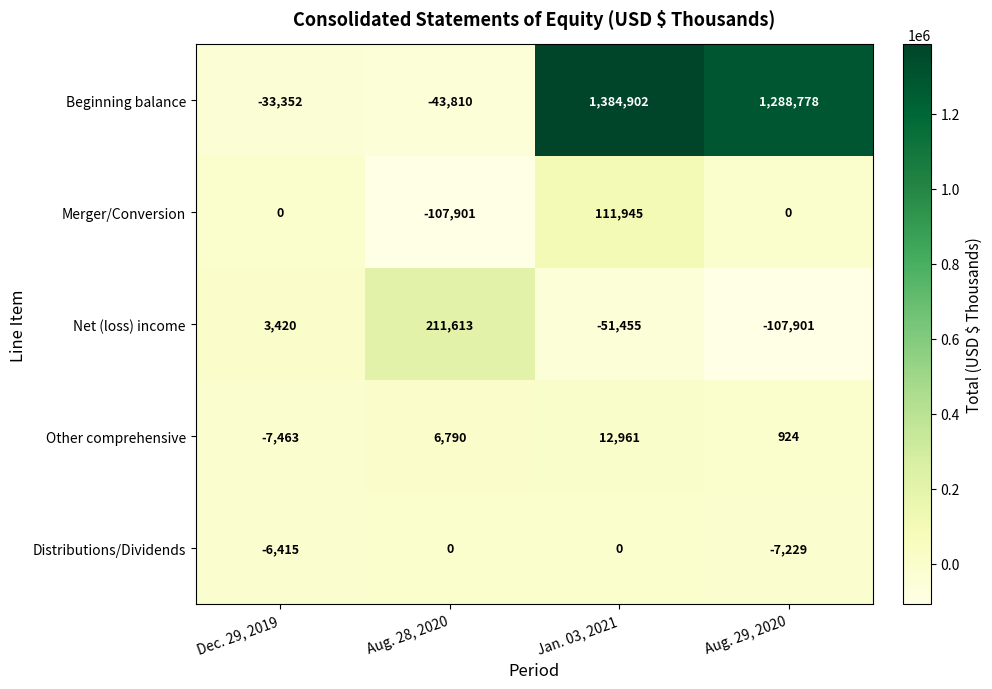

What is the greatest value displayed?

1384902